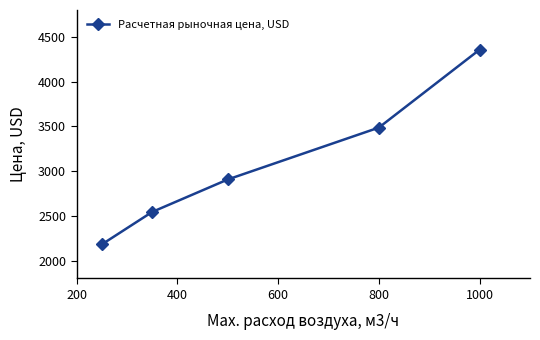

True or false: there are more than 2 points higher than both neighbors.

False